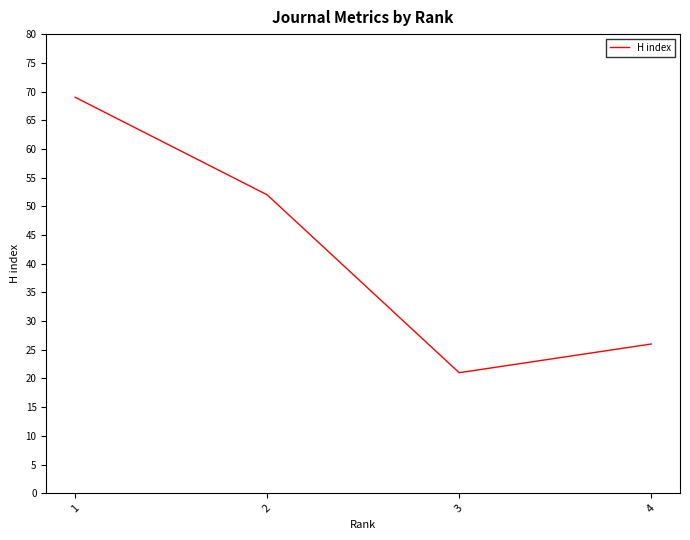

Reading right to left, list all the values displayed in this chart.

26	21	52	69